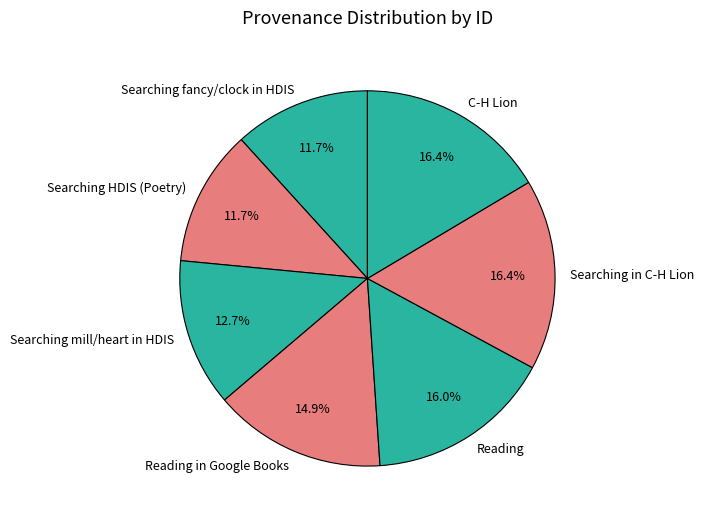

To the nearest percent, what is the combined percentage of Reading in Google Books and Reading?

31%